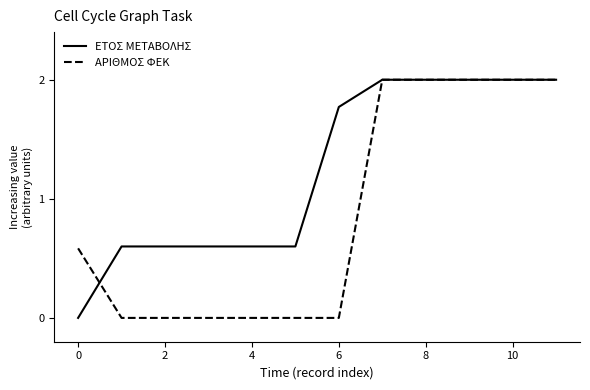

Rank the series by their average value, from lowest to highest.

ΑΡΙΘΜΟΣ ΦΕΚ, ΕΤΟΣ ΜΕΤΑΒΟΛΗΣ